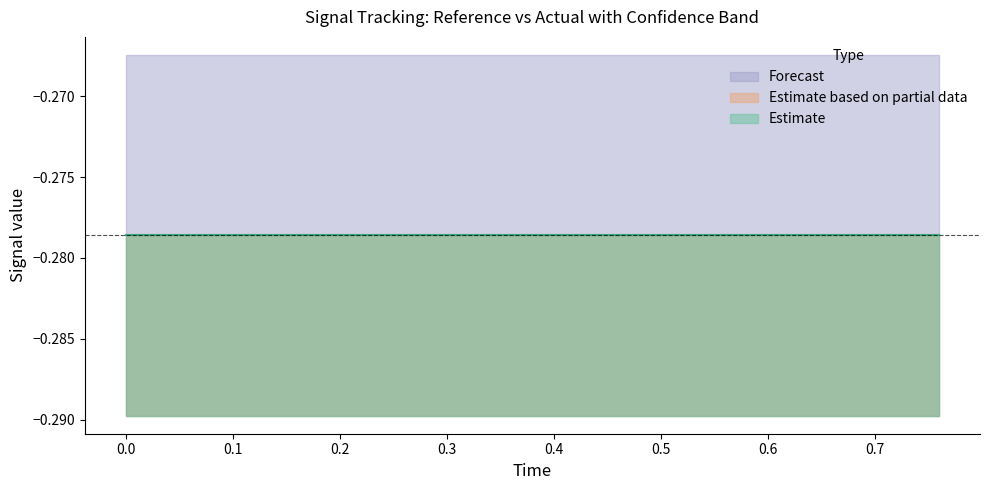

What is the average value of the reference series?

-0.3